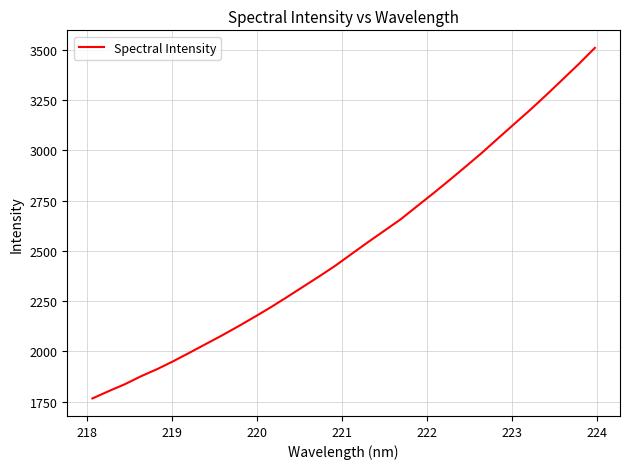

Is this an area chart (filled region under the line)?

No